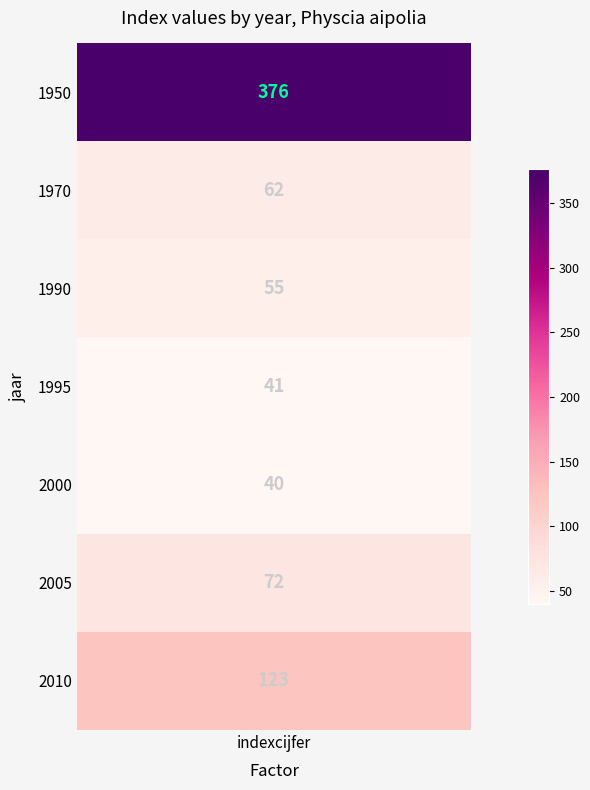

What is the change in value from 1950 to 2000?

-336